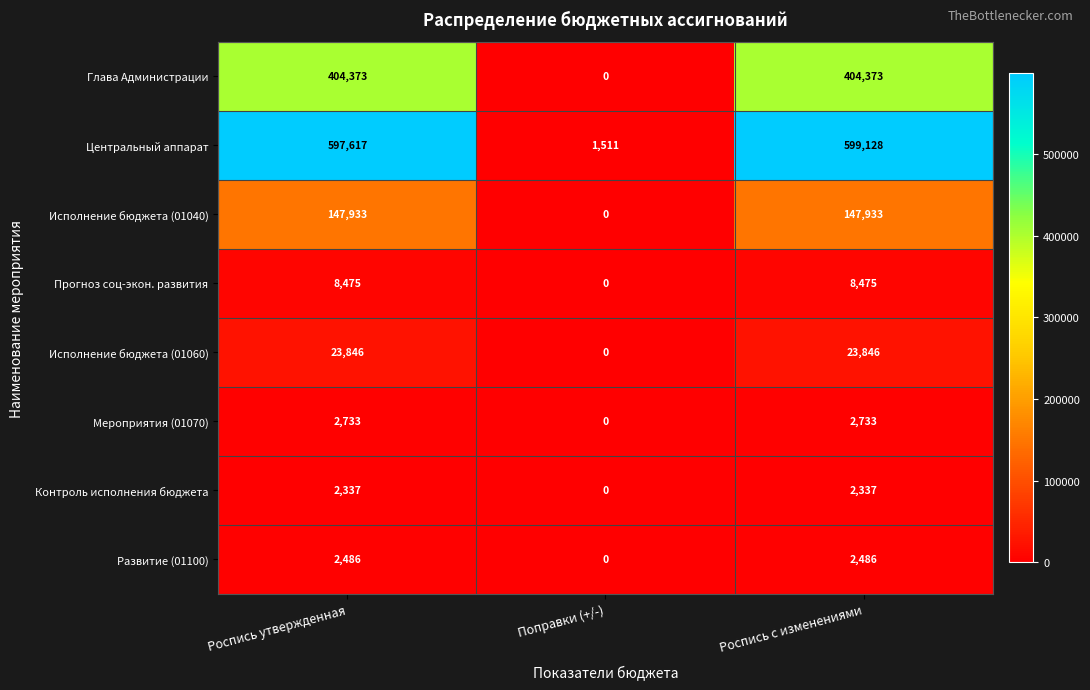

Reading left to right, extract all data points from this chart.

Глава Администрации: Роспись утвержденная=404373	Поправки (+/-)=0	Роспись с изменениями=404373
Центральный аппарат: Роспись утвержденная=597617	Поправки (+/-)=1511	Роспись с изменениями=599128
Исполнение бюджета (01040): Роспись утвержденная=147933	Поправки (+/-)=0	Роспись с изменениями=147933
Прогноз соц-экон. развития: Роспись утвержденная=8475	Поправки (+/-)=0	Роспись с изменениями=8475
Исполнение бюджета (01060): Роспись утвержденная=23846	Поправки (+/-)=0	Роспись с изменениями=23846
Мероприятия (01070): Роспись утвержденная=2733	Поправки (+/-)=0	Роспись с изменениями=2733
Контроль исполнения бюджета: Роспись утвержденная=2337	Поправки (+/-)=0	Роспись с изменениями=2337
Развитие (01100): Роспись утвержденная=2486	Поправки (+/-)=0	Роспись с изменениями=2486